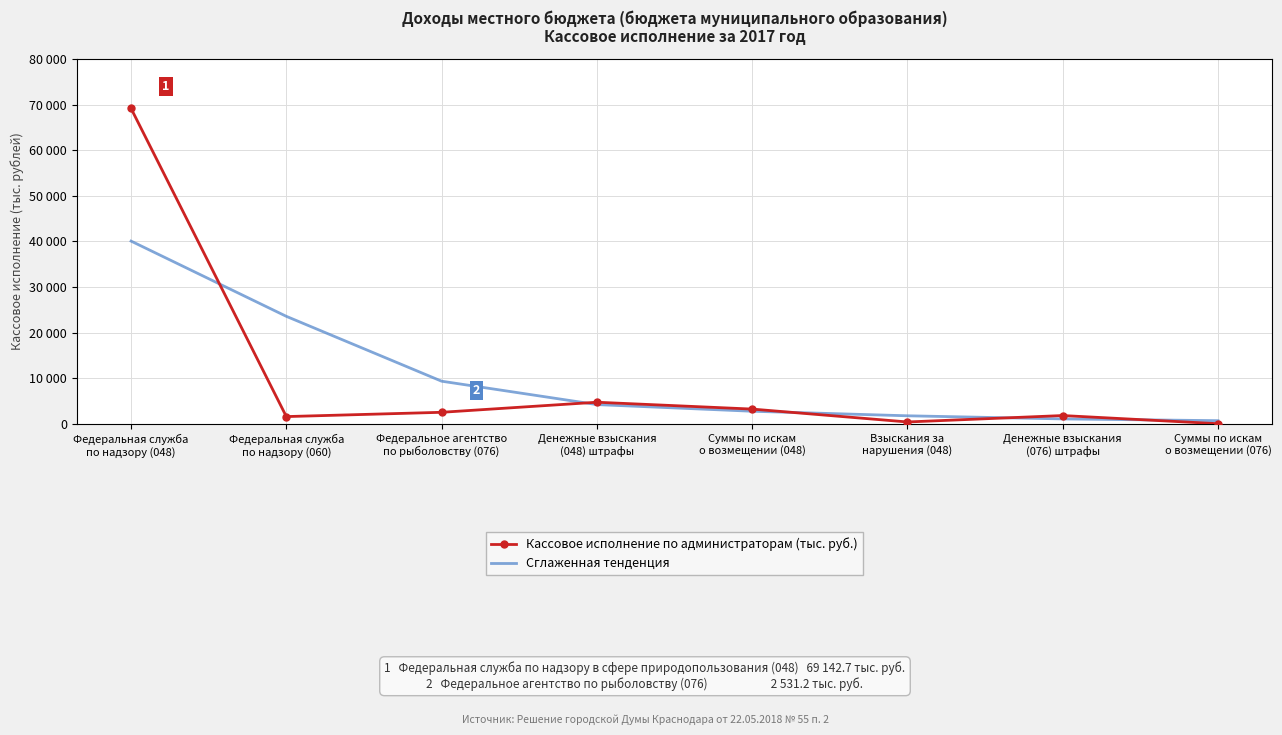

Reading left to right, list all the values displayed in this chart.

Кассовое исполнение по администраторам (тыс. руб.): Федеральная служба
по надзору (048)=69142.7	Федеральная служба
по надзору (060)=1592.0	Федеральное агентство
по рыболовству (076)=2531.2	Денежные взыскания
(048) штрафы=4737.6	Суммы по искам
о возмещении (048)=3237.0	Взыскания за
нарушения (048)=411.2	Денежные взыскания
(076) штрафы=1819.2	Суммы по искам
o возмещении (076)=32.7
Сглаженная тенденция: Федеральная служба
по надзору (048)=40062.6	Федеральная служба
по надзору (060)=23566.6	Федеральное агентство
по рыболовству (076)=9349.1	Денежные взыскания
(048) штрафы=4221.7	Суммы по искам
о возмещении (048)=2763.0	Взыскания за
нарушения (048)=1765.8	Денежные взыскания
(076) штрафы=1080.0	Суммы по искам
o возмещении (076)=694.8